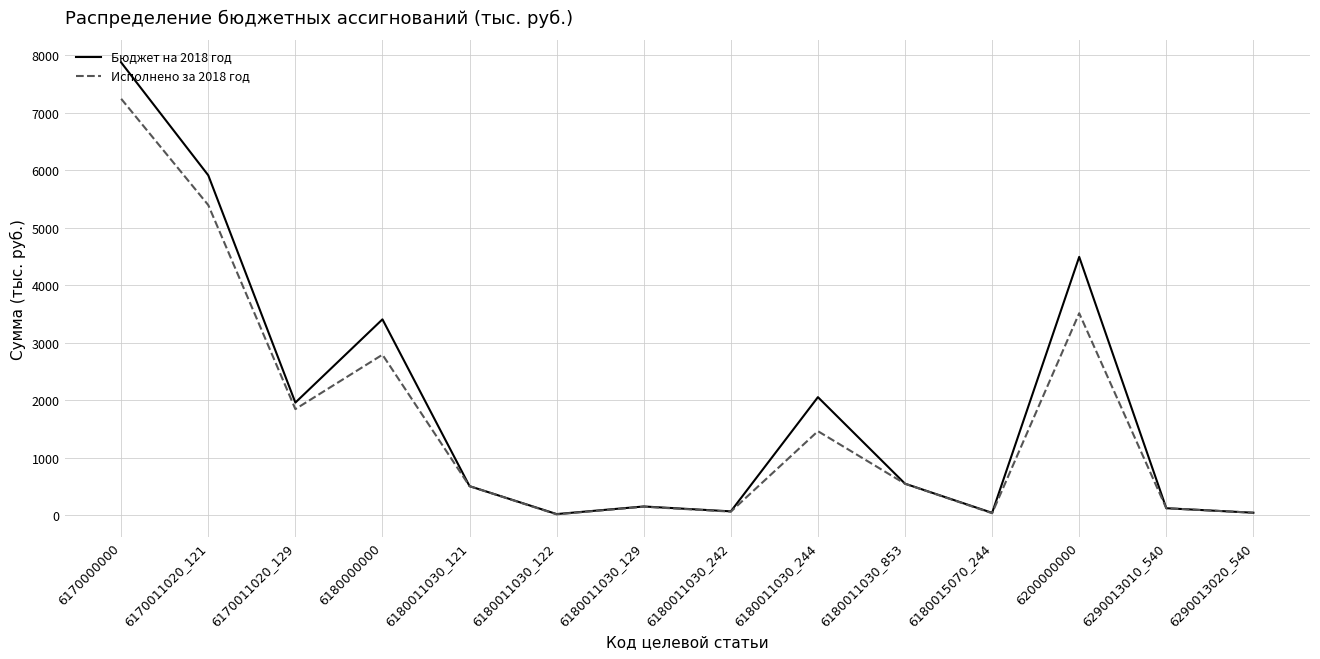

Which series has the largest total across all categories?

Бюджет на 2018 год